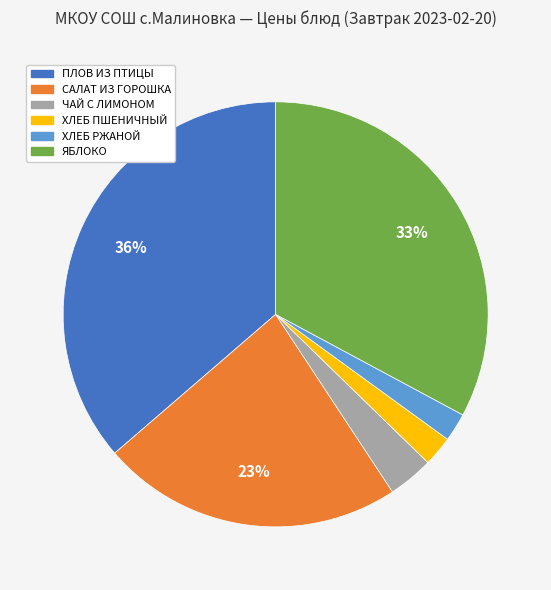

To the nearest percent, what portion does ХЛЕБ ПШЕНИЧНЫЙ represent?

2%